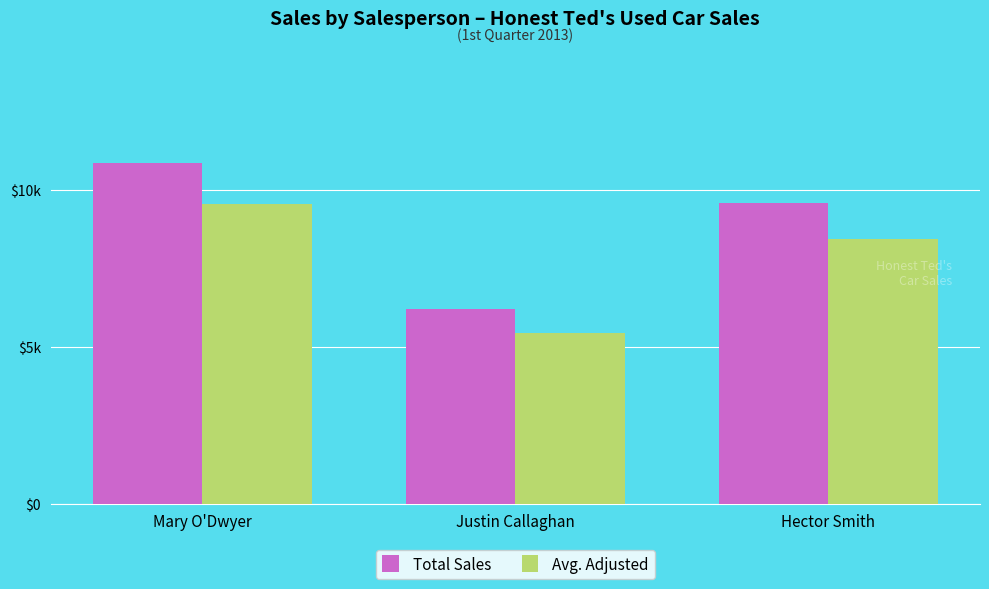

Are the bars grouped side by side (vs. stacked)?

Yes